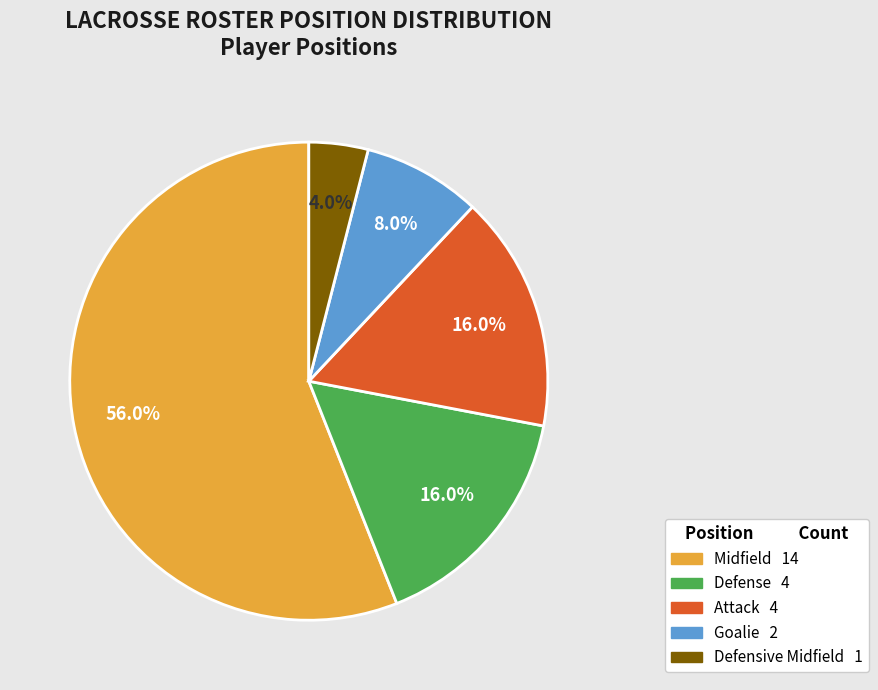

Which category has the biggest portion of the pie?

Midfield